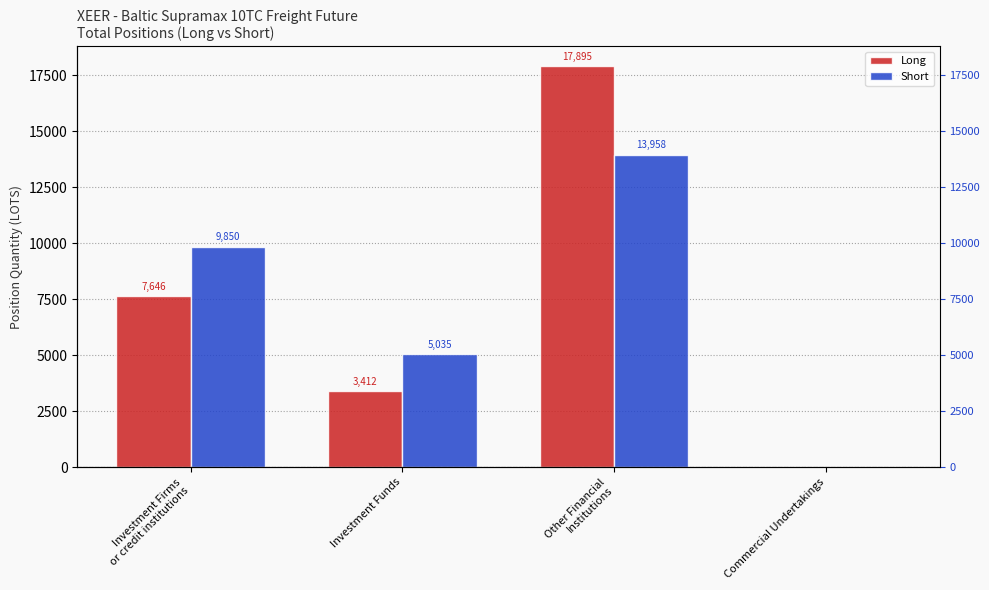

What is the spread (max minus min) of values at Other Financial
Institutions?

3936.5